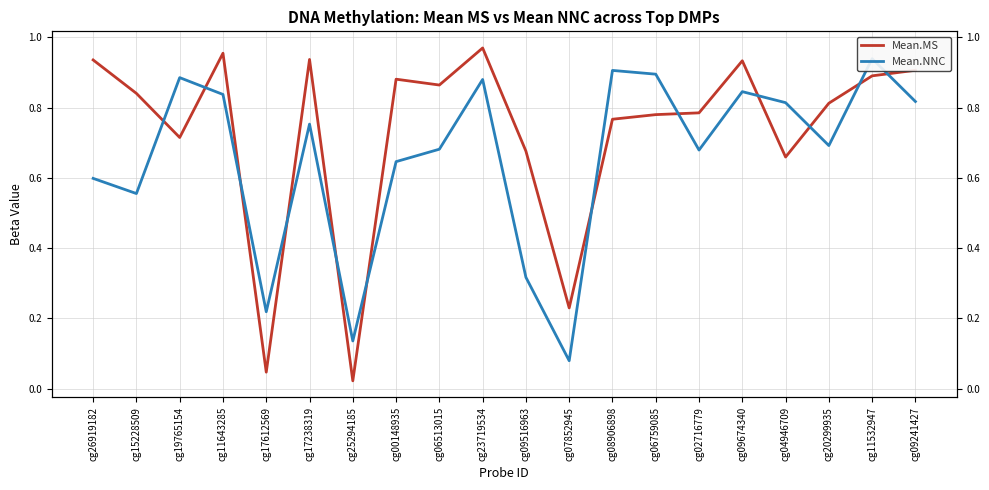

How many intersections are there between Mean.MS and Mean.NNC?

12